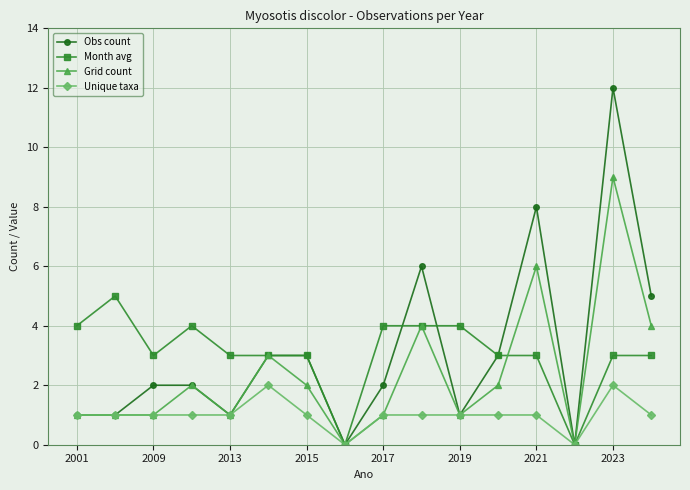

What is the average value of the Grid count series?

2